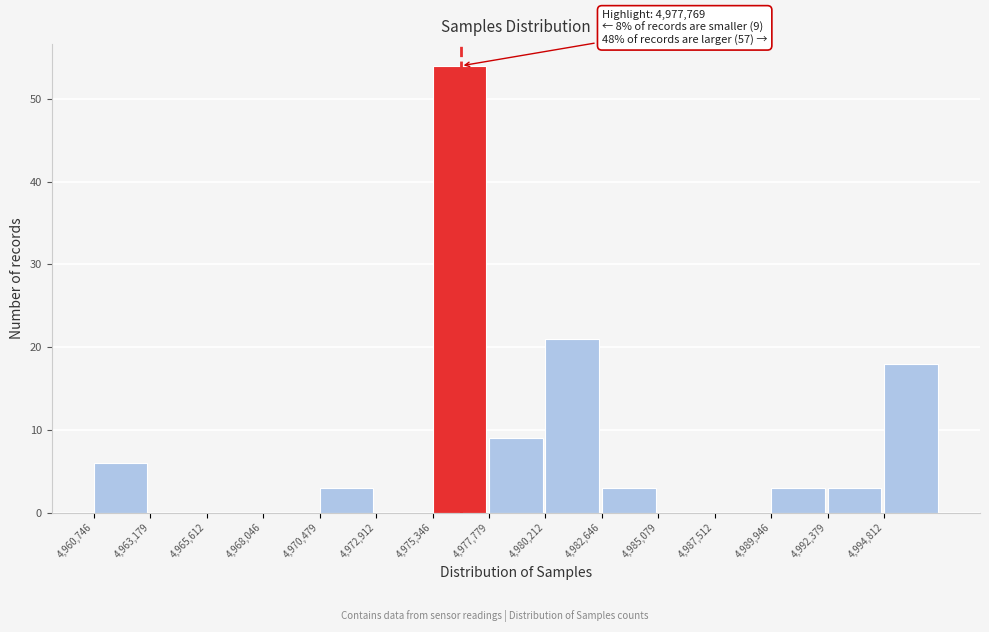

Which range on the x-axis has the tallest bar?

4975500 to 4978000